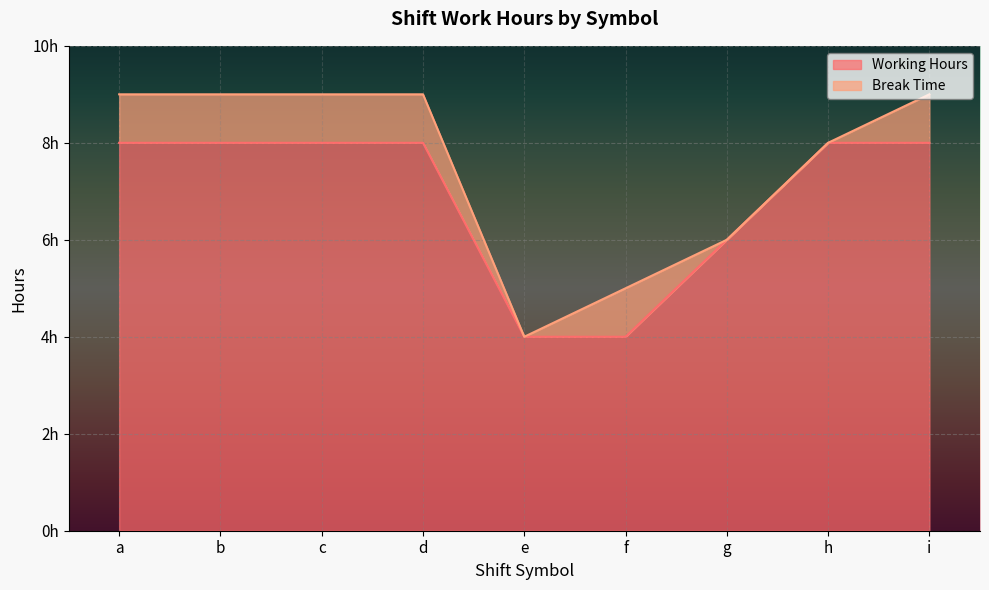

How many data points are less than 8?

3